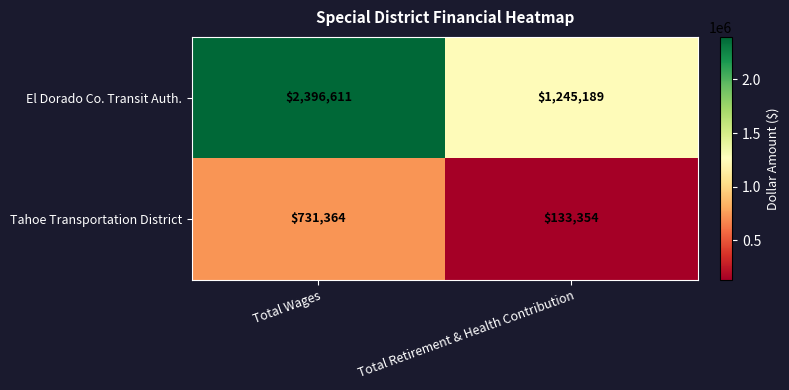

At which category does the chart reach its minimum across all series?

Total Retirement & Health Contribution